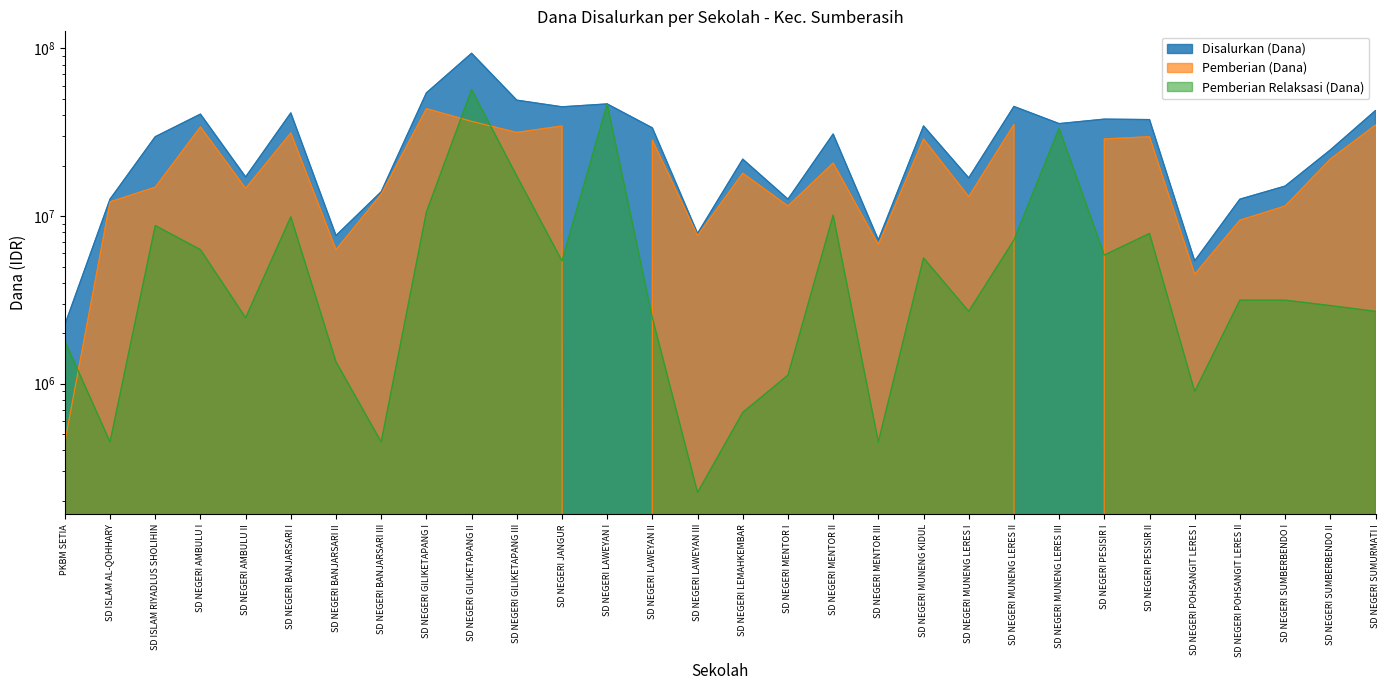

Rank the series by their maximum value, from highest to lowest.

Disalurkan (Dana), Pemberian Relaksasi (Dana), Pemberian (Dana)